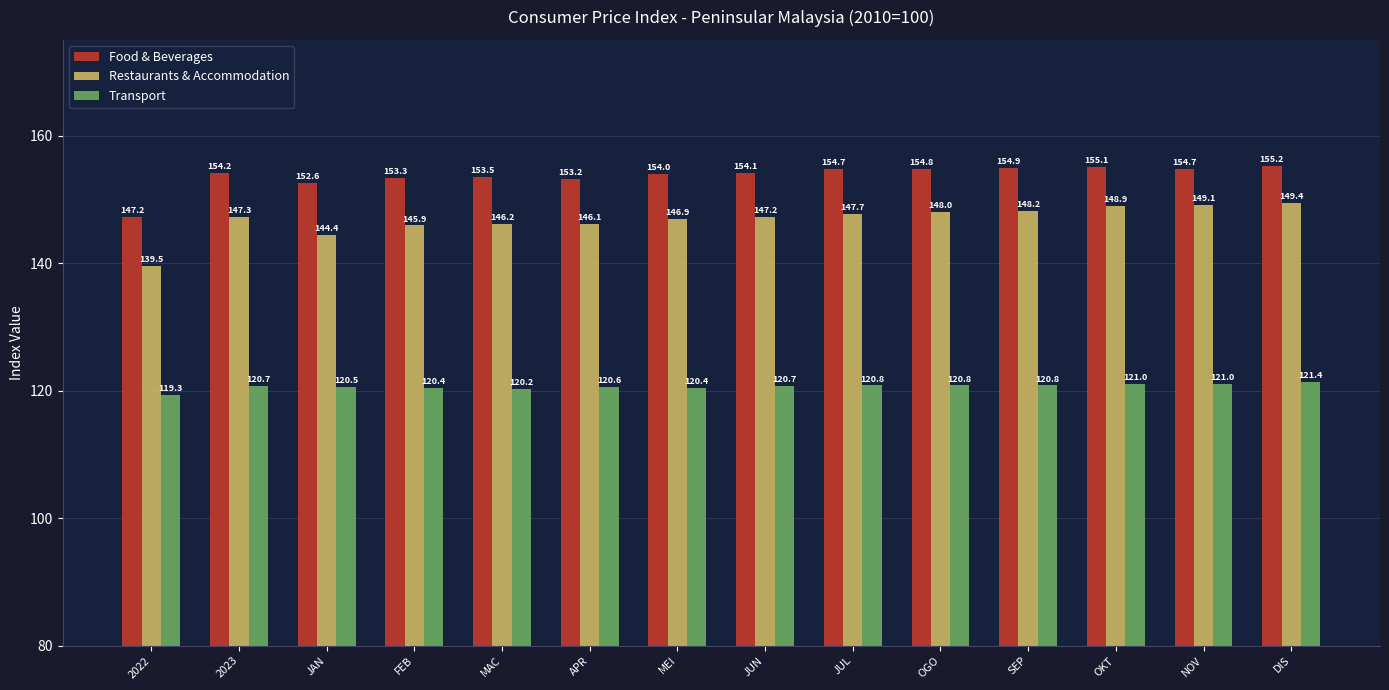

The value of Restaurants & Accommodation at JUN is 147.2. True or false?

True